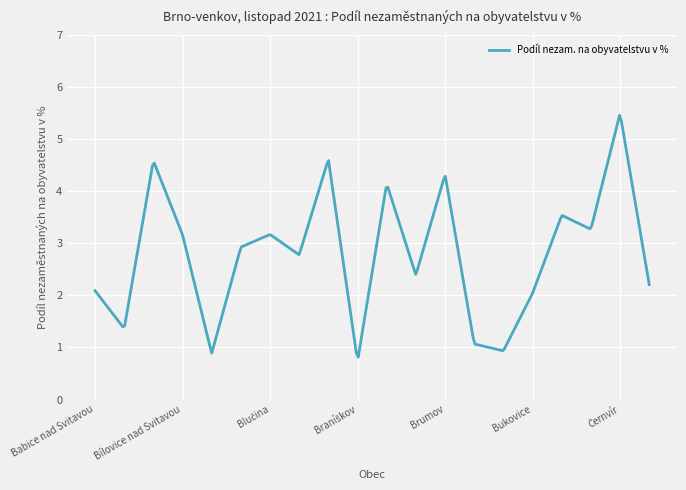

Does the chart have visible grid lines?

Yes